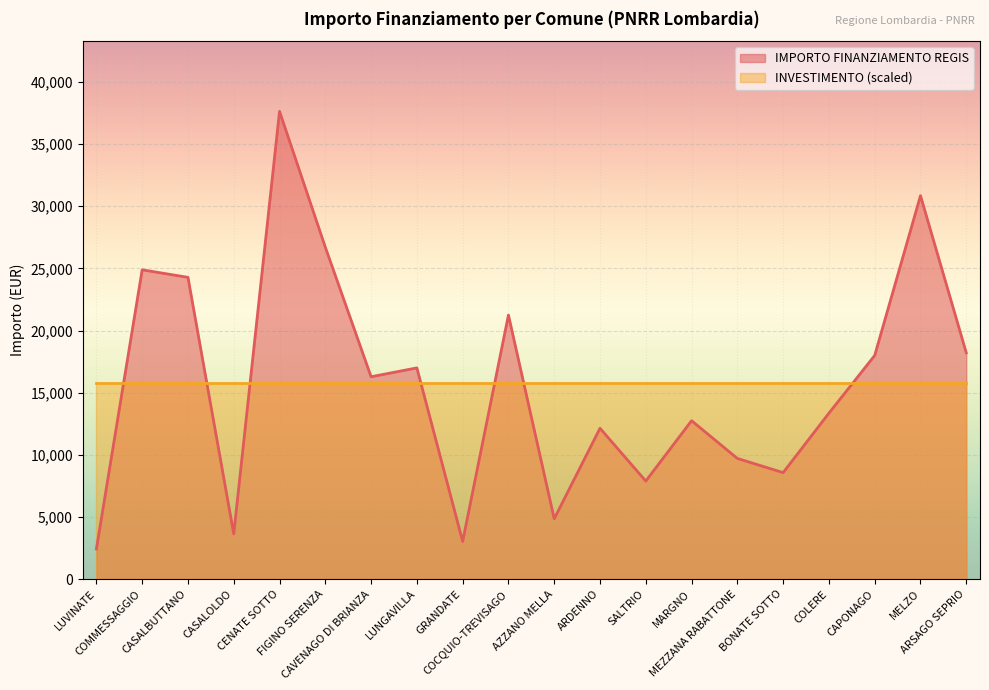

Reading right to left, extract all data points from this chart.

18210	30852	17997	13354	8570	9712	12747	7891	12140	4856	21245	3035	16996	16283	26708	37634	3642	24280	24887	2428